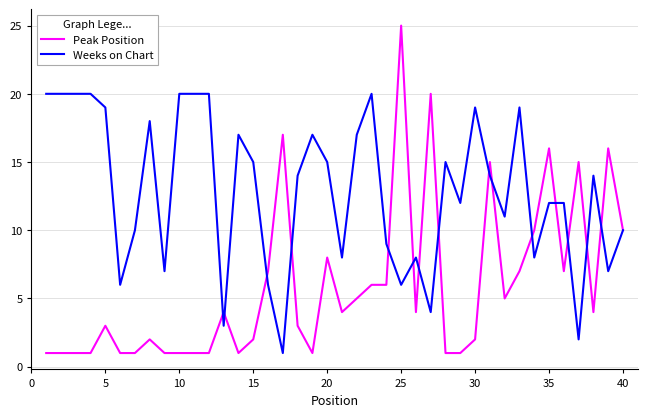

What are all the series names shown in the legend?

Peak Position, Weeks on Chart